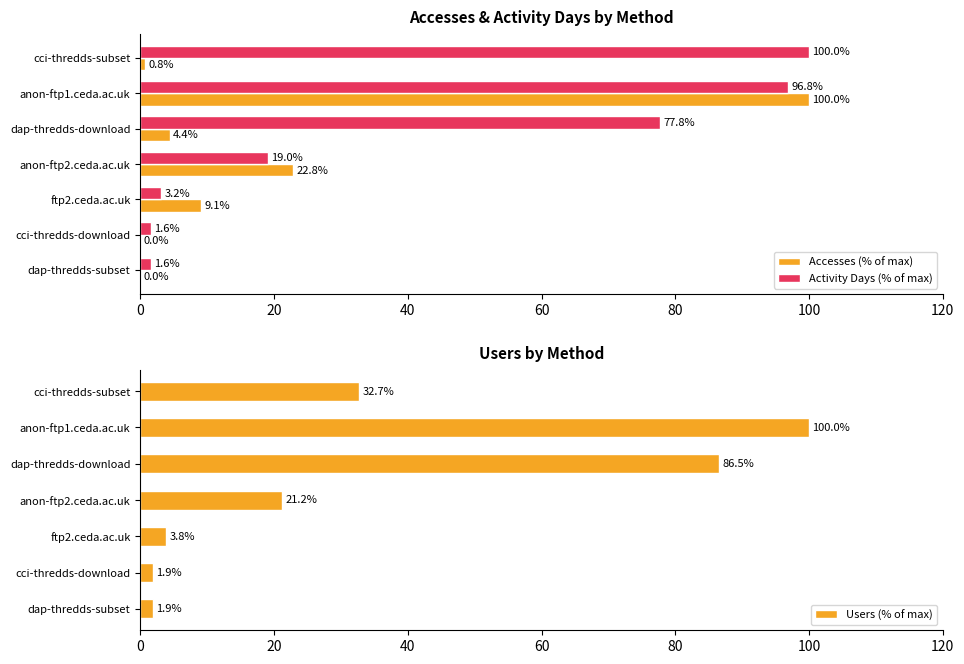

Is the value of Activity Days (% of max) at cci-thredds-download greater than the value of Accesses (% of max) at anon-ftp1.ceda.ac.uk?

No